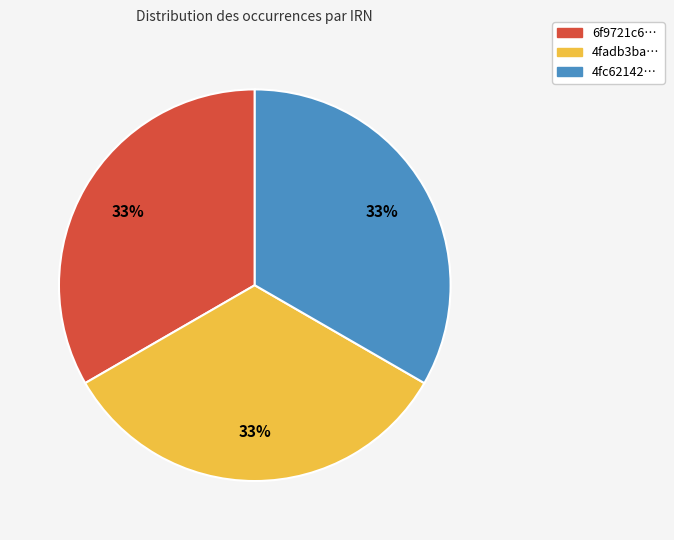

How many slices are in this pie chart?

3